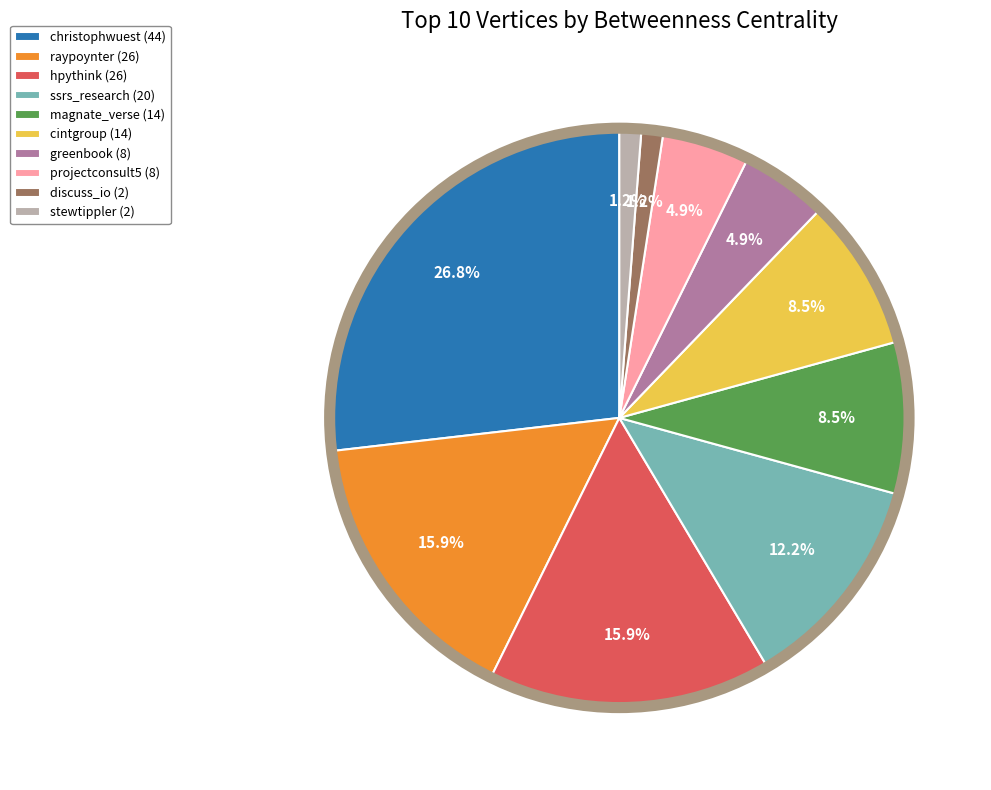

What is the total percentage of discuss_io and ssrs_research?

13.4%